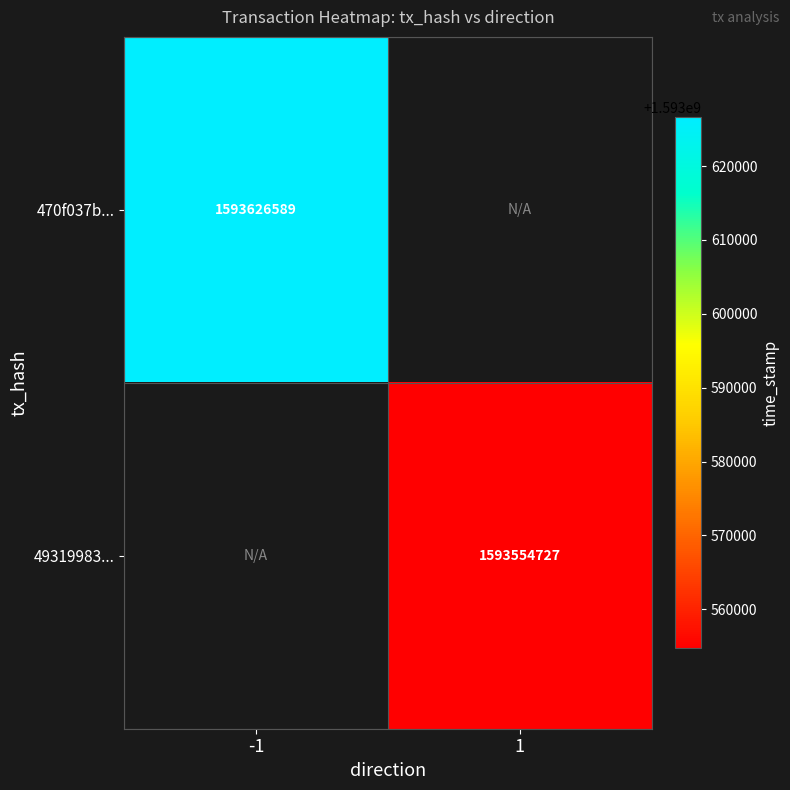

The value of 470f037b... at -1 is 1593626589. True or false?

True